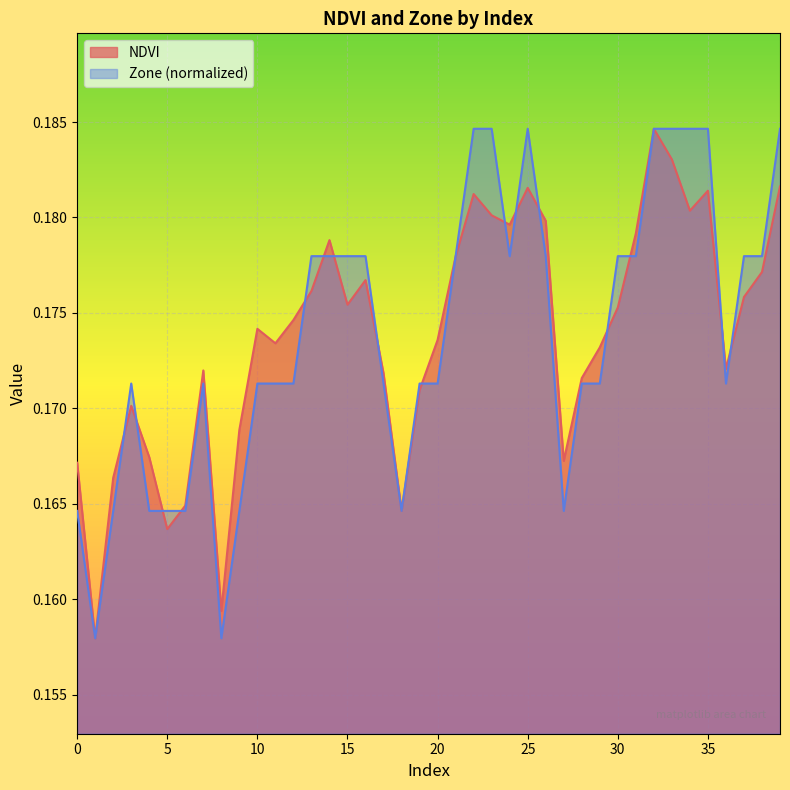

What value does the Zone series have at 15?

0.2